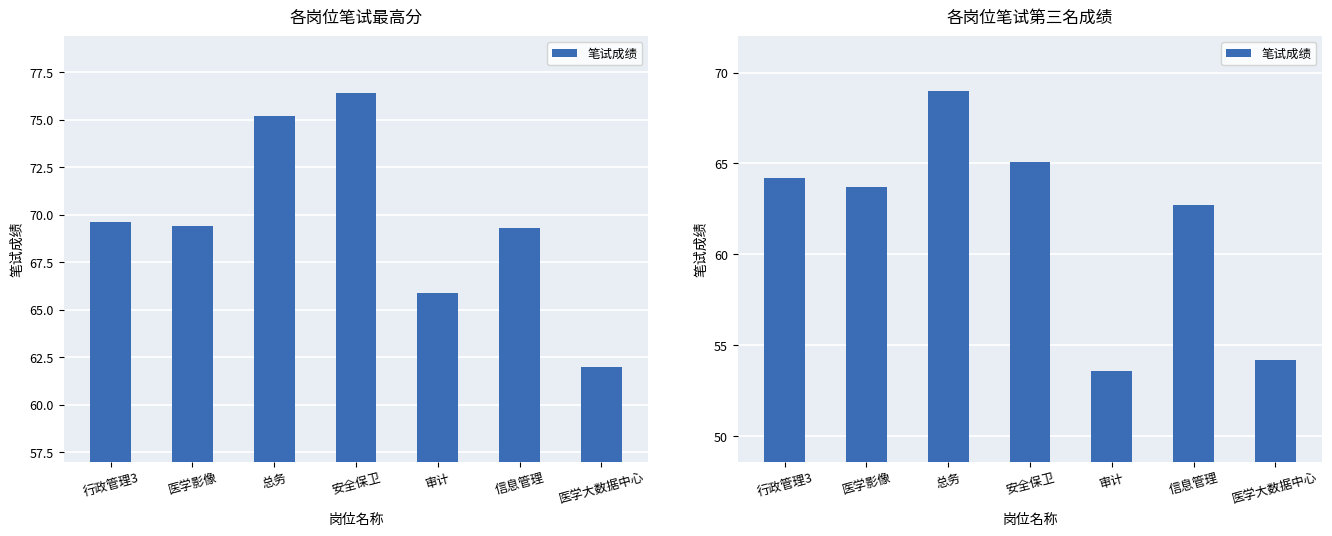

What is the change in value from 行政管理3 to 审计?

-10.6